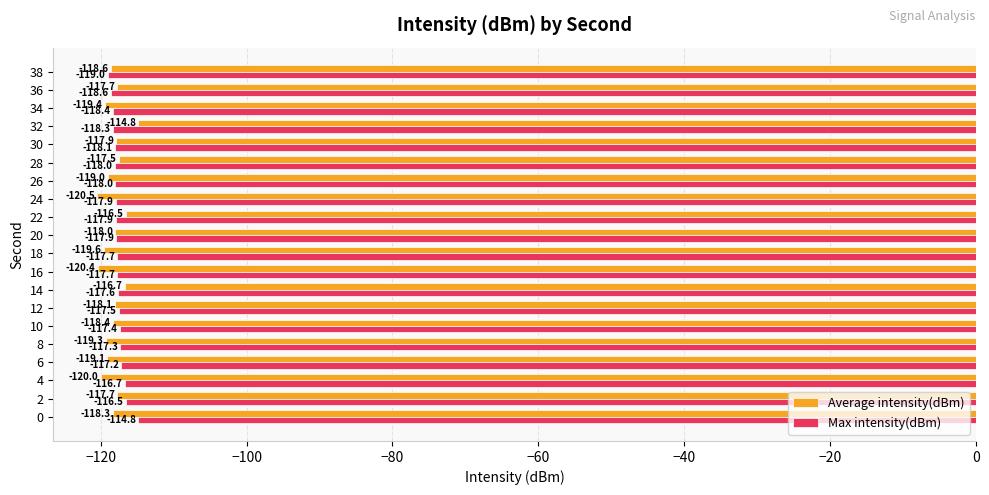

What is the difference between the maximum and second lowest values in the Max intensity(dBm) series?

3.8